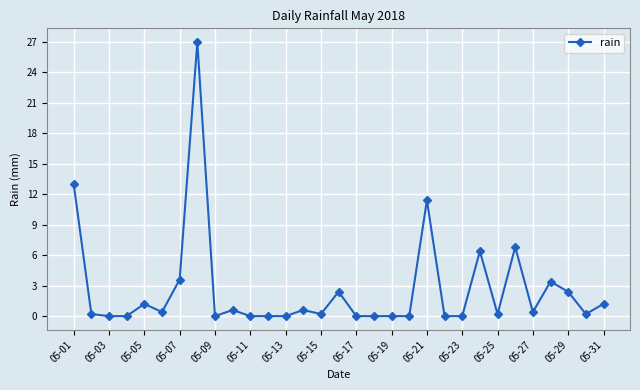

True or false: there are more than 2 points higher than both neighbors.

True